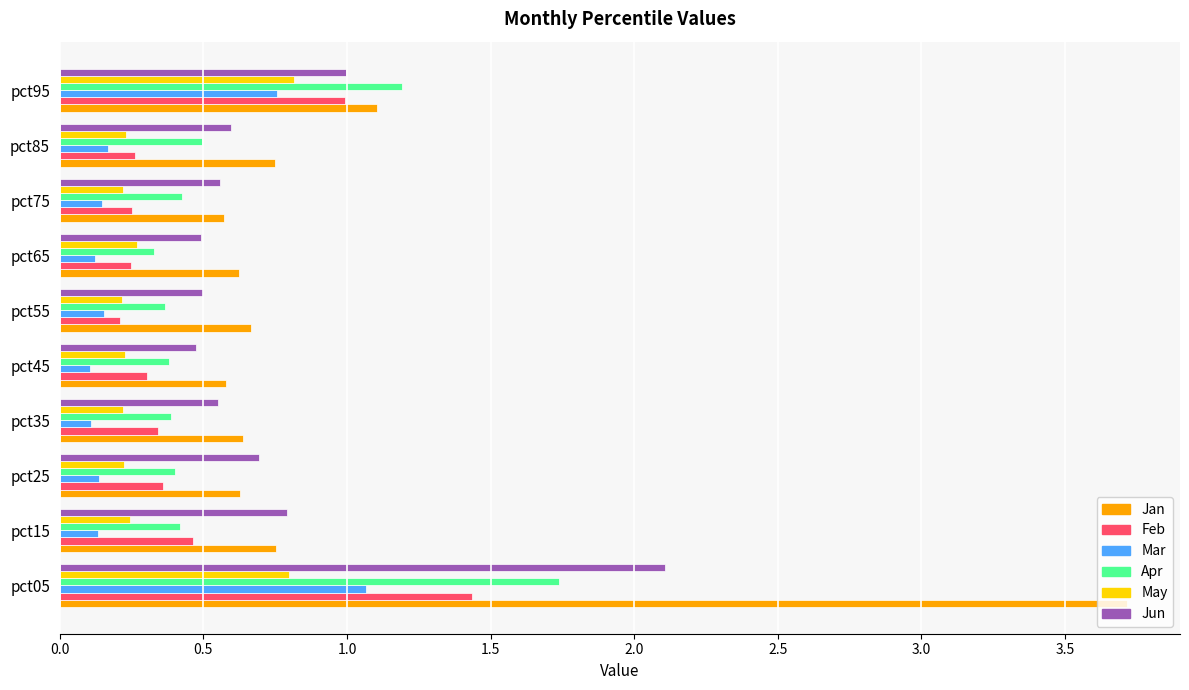

Is the value of Mar at pct45 greater than the value of May at pct65?

No